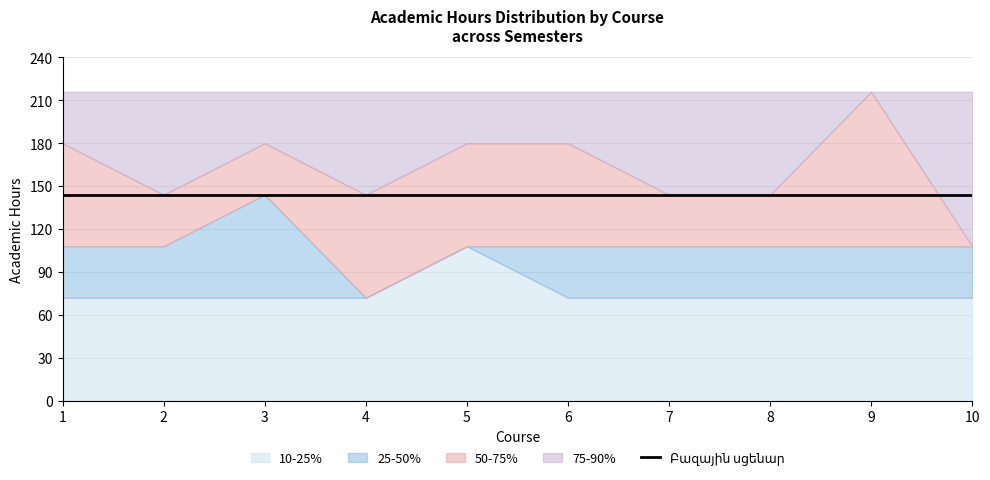

At which category does 25-50% reach its first local valley?

4